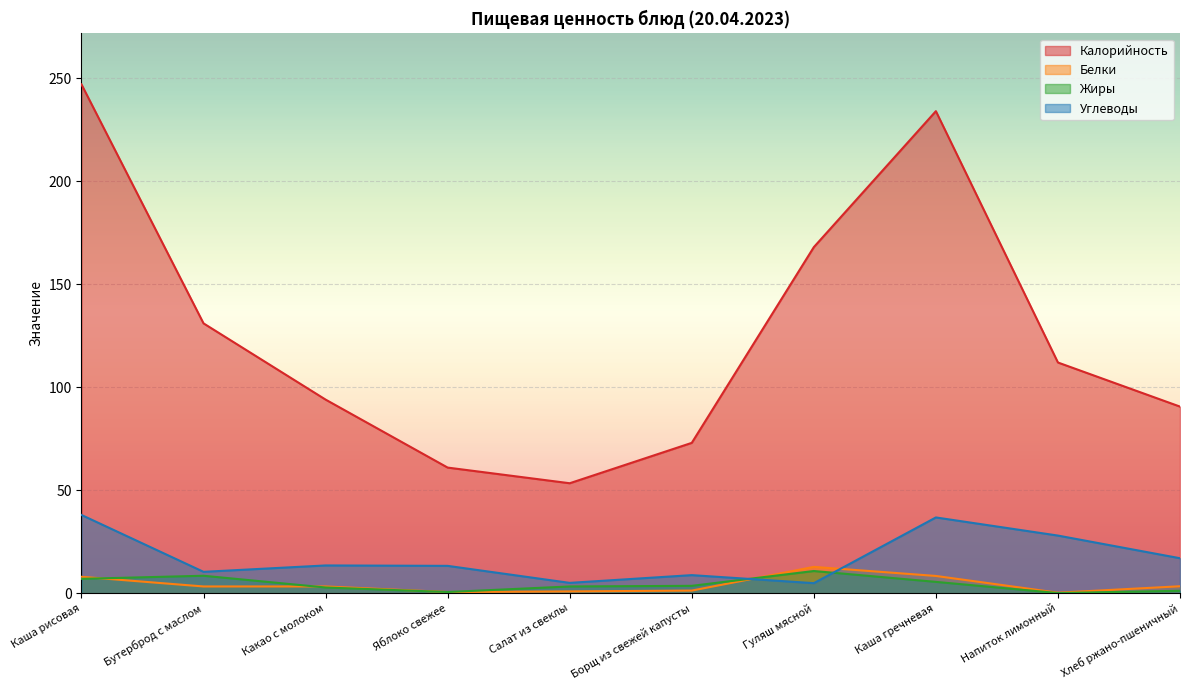

Between Яблоко свежее and Каша гречневая, which series saw the biggest shift?

Калорийность